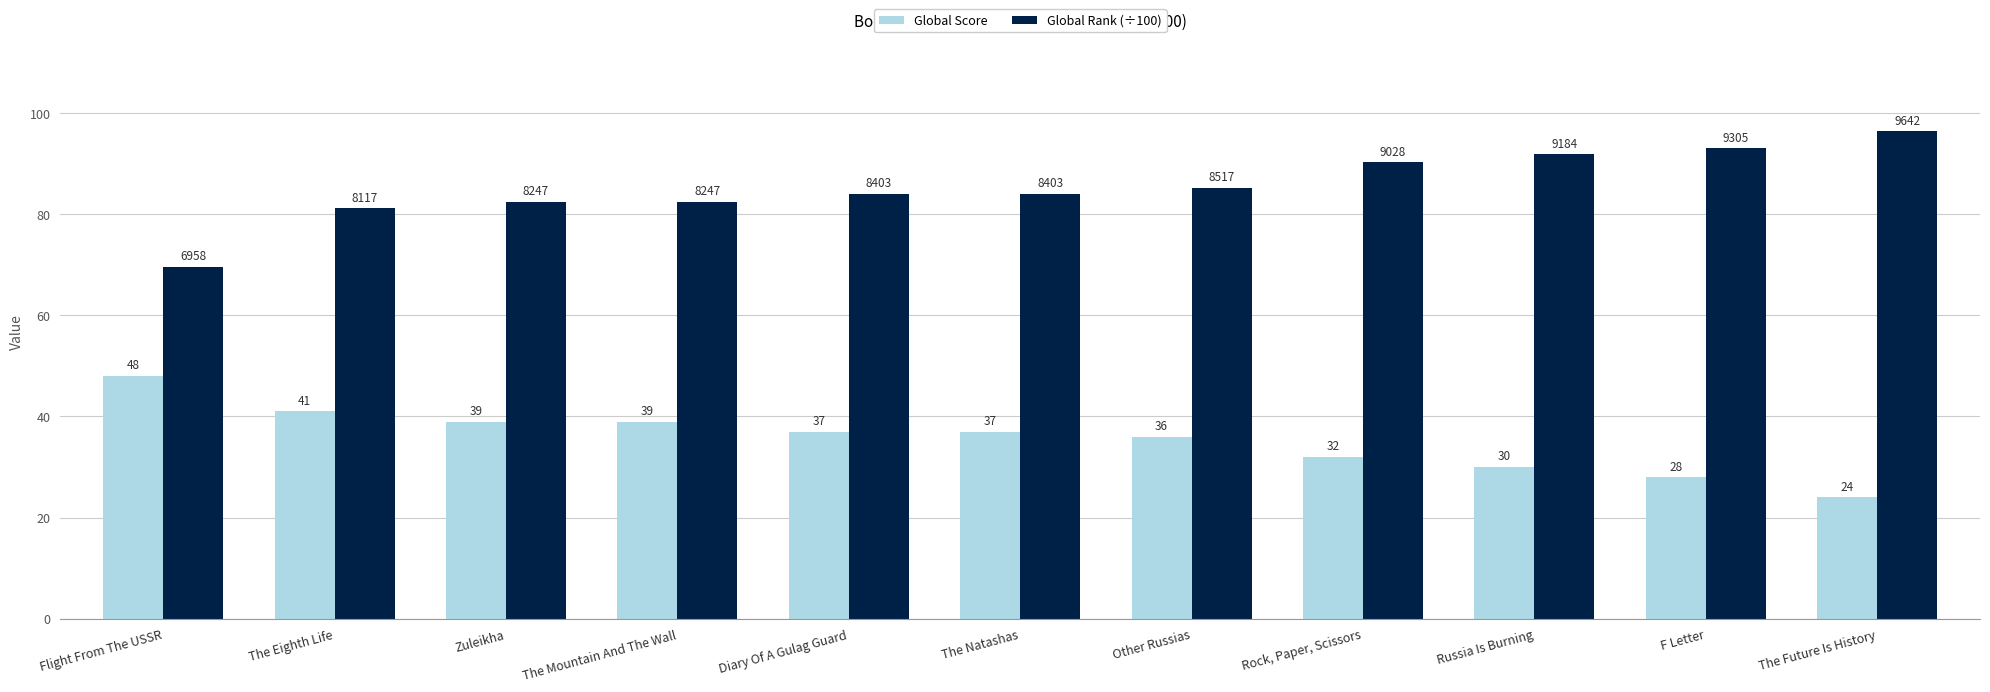

What is the difference between the maximum and second lowest values in the Global Score series?

20.0